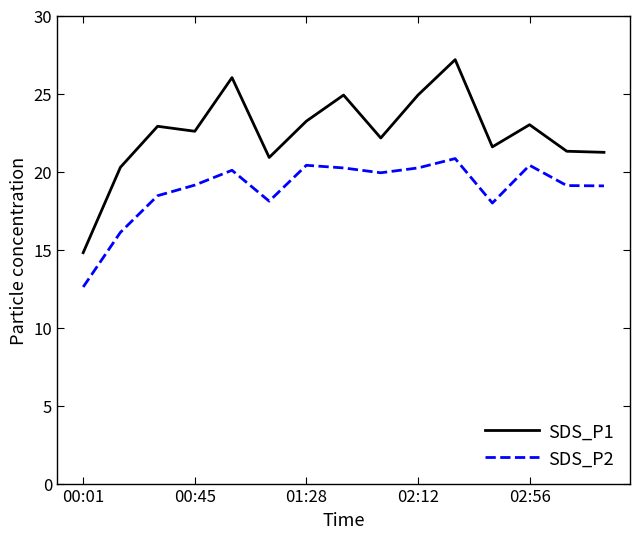

What is the difference between the maximum and minimum values in the SDS_P1 series?

12.4